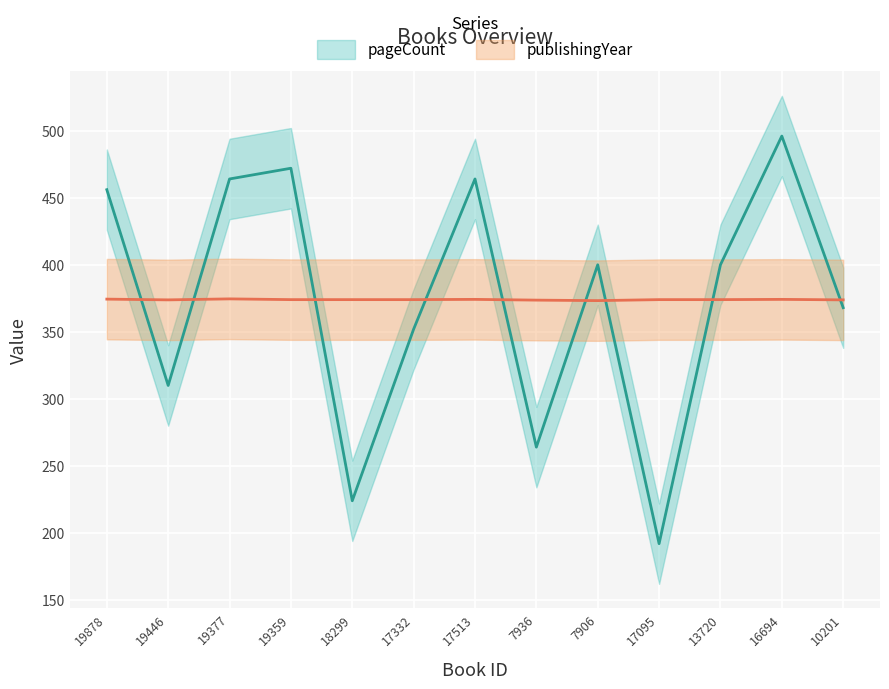

What is the label of the 13th point from the right?

19878